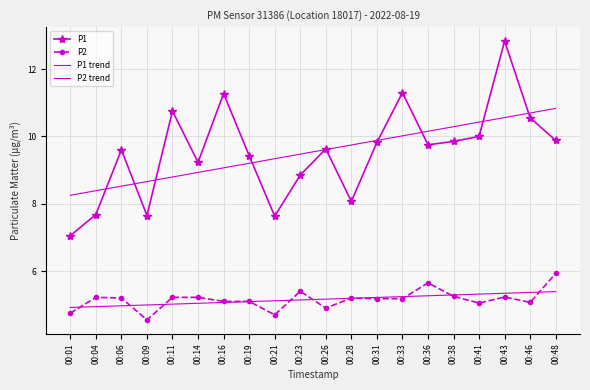

Is it true that P2 trend equals 5.0 at 00:14?

True